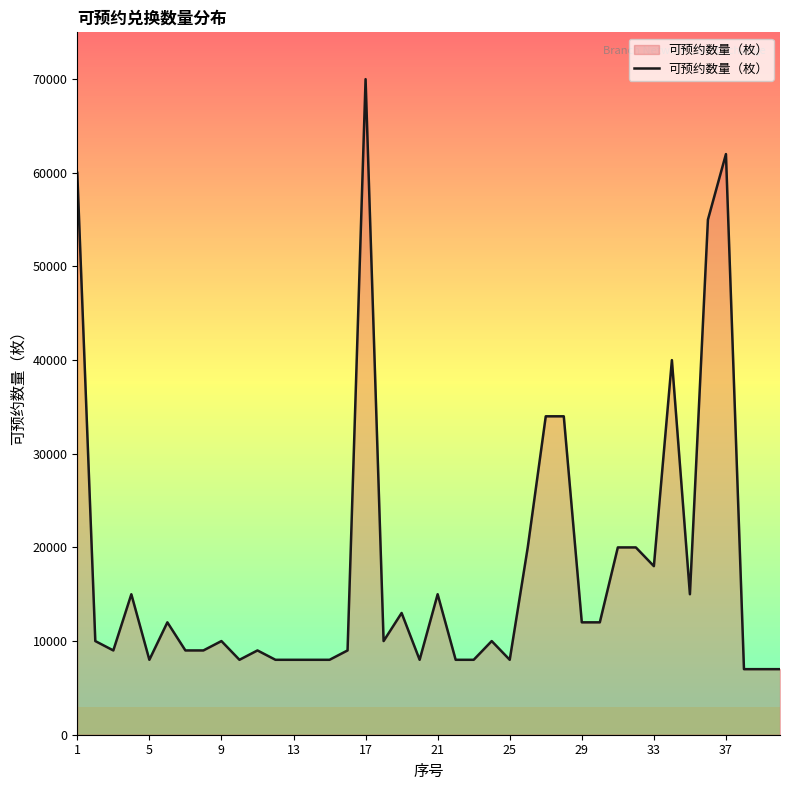

What is the sum of all values?

713000